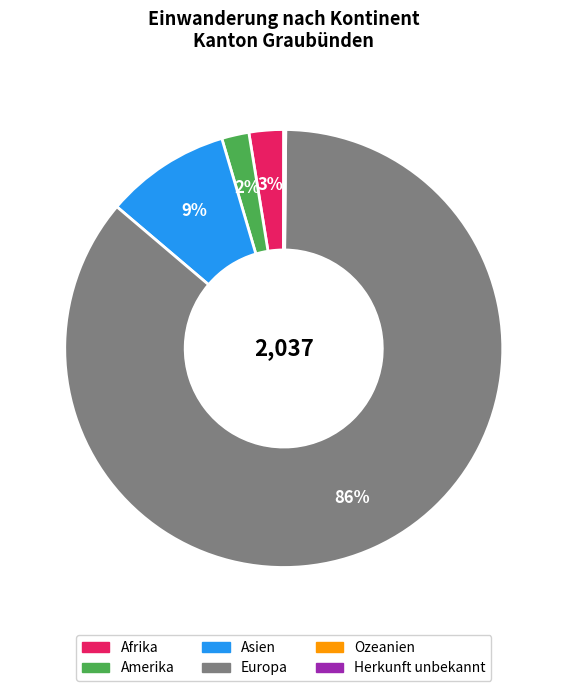

The Asien slice represents 18% of the pie. True or false?

False